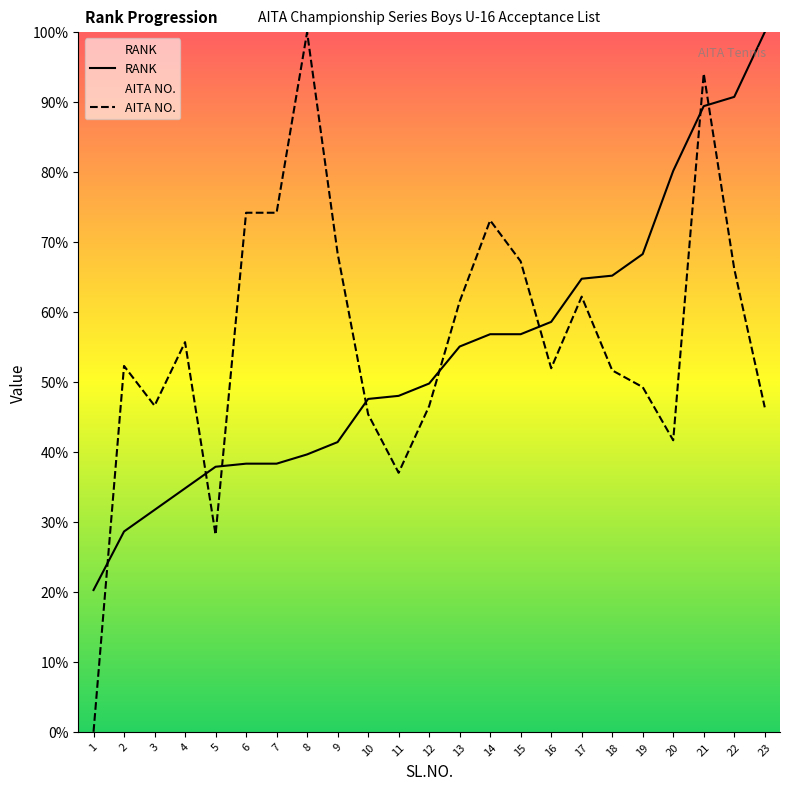

Does the chart have visible grid lines?

No